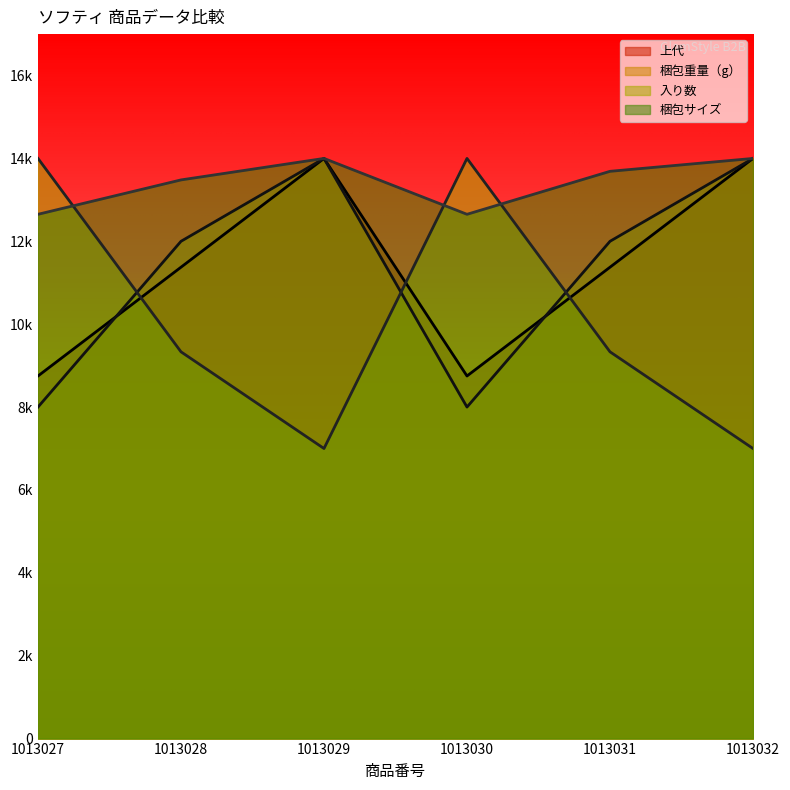

List the series in order of their peak value, lowest first.

上代, 梱包重量（g）, 入り数, 梱包サイズ